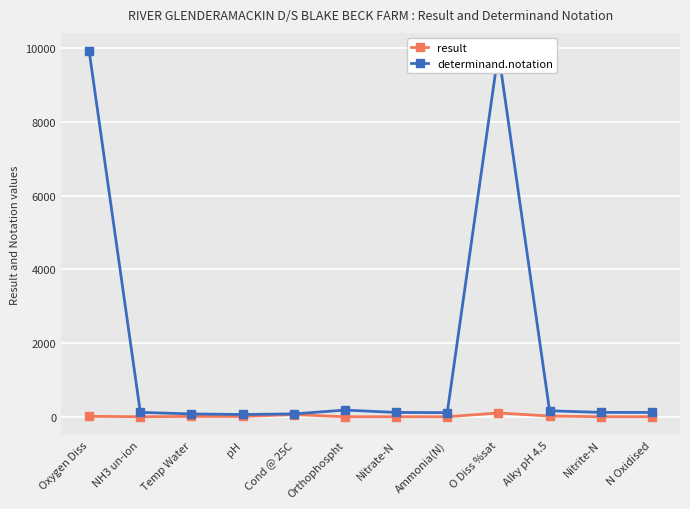

What is the label of the 2nd point from the left?

NH3 un-ion